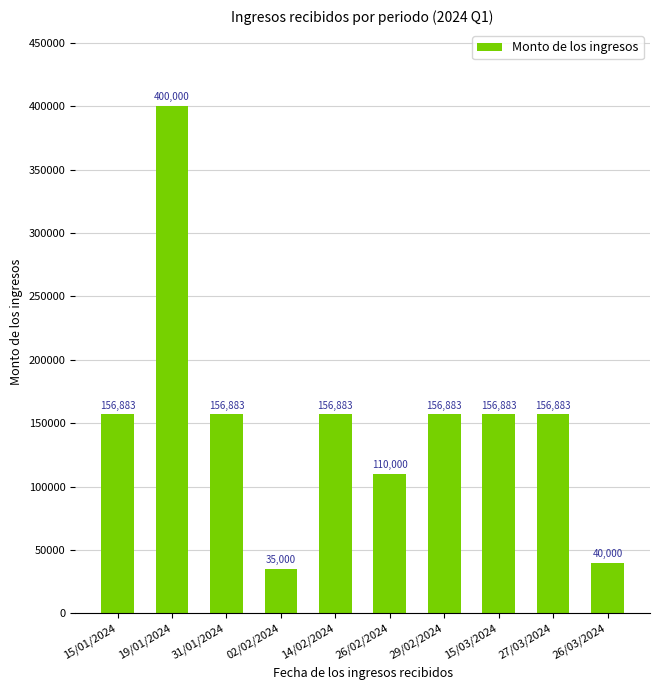

What is the approximate value at 14/02/2024?

156883.5